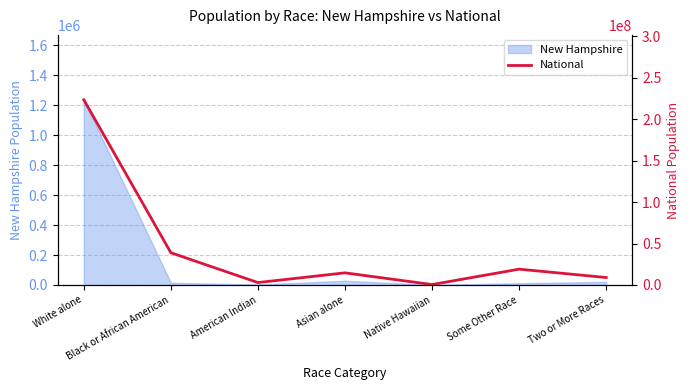

Reading left to right, extract all data points from this chart.

White alone=223553265	Black or African American=38929319	American Indian=2932248	Asian alone=14674252	Native Hawaiian=540013	Some Other Race=19107368	Two or More Races=9009073